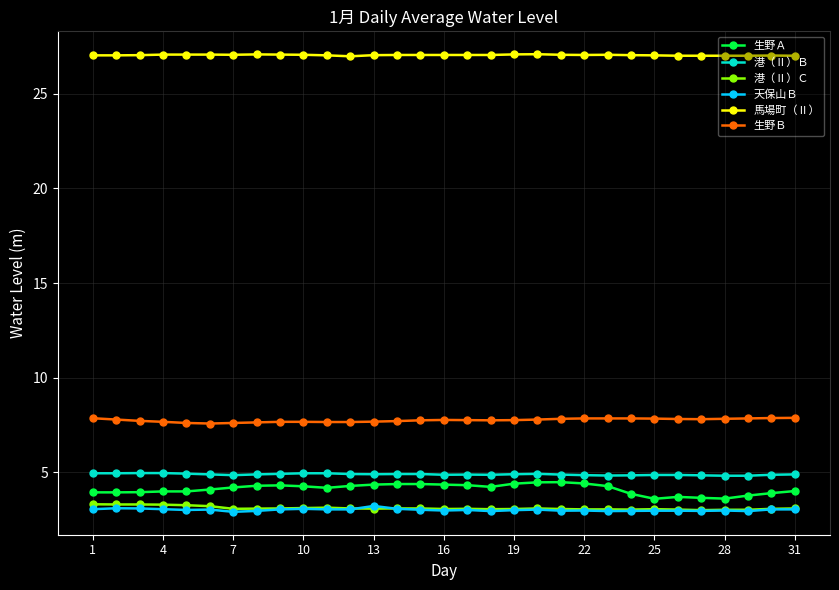

Does the chart have visible grid lines?

Yes